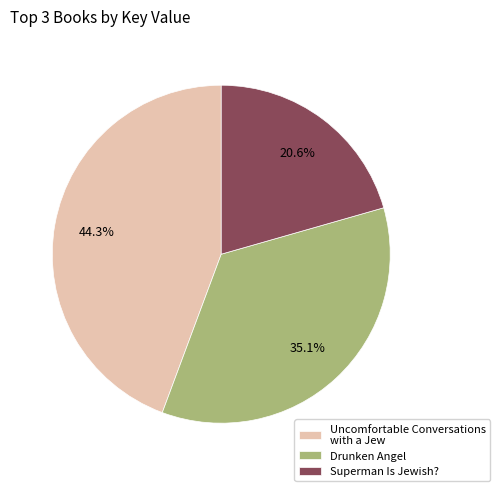

Does Drunken Angel represent more than half of the total?

No